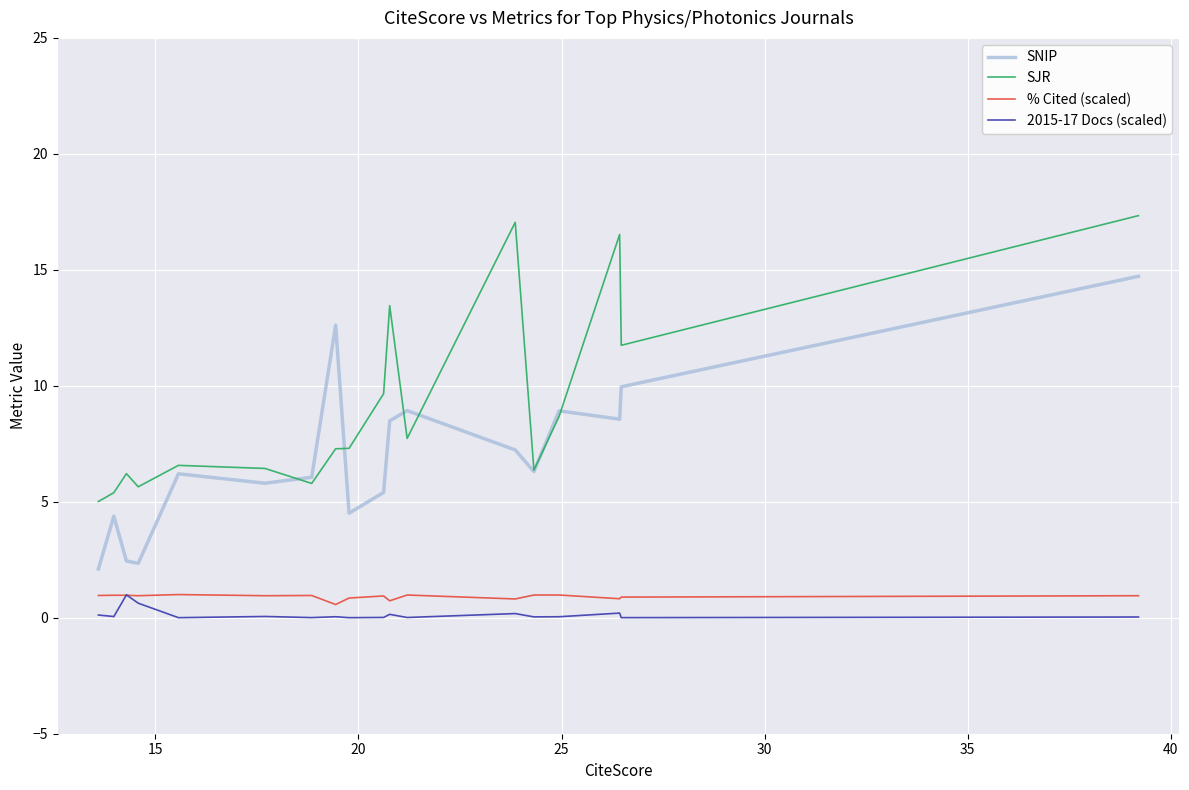

Which series has the widest spread of values?

SNIP